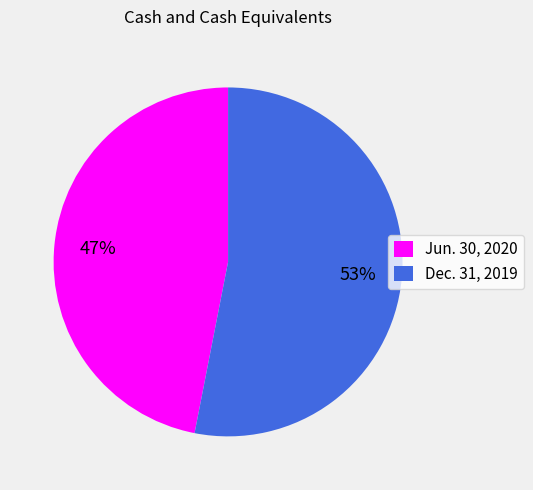

The Dec. 31, 2019 slice represents 47% of the pie. True or false?

False